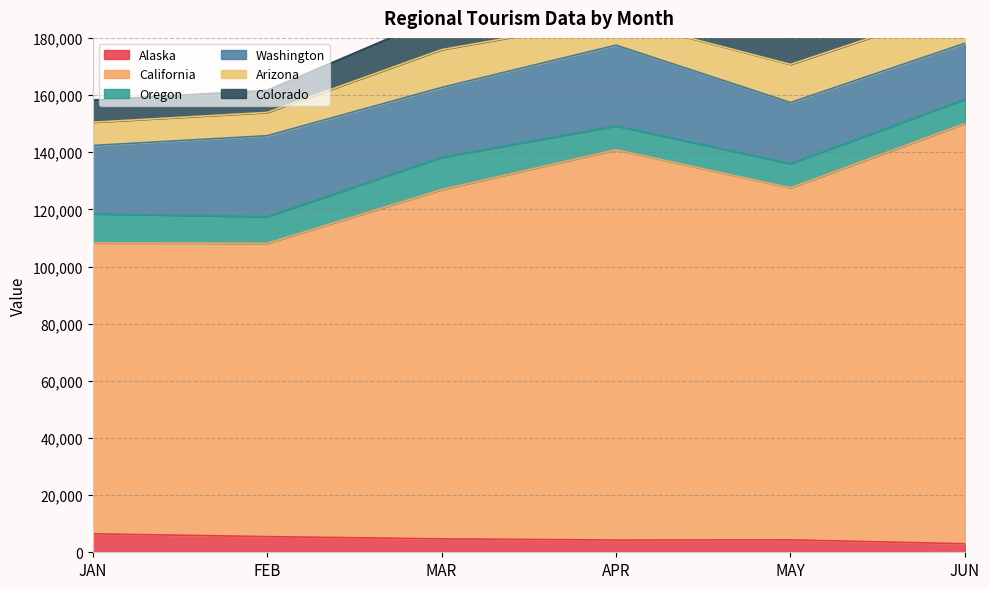

Between MAY and JUN, which series saw the biggest shift?

California